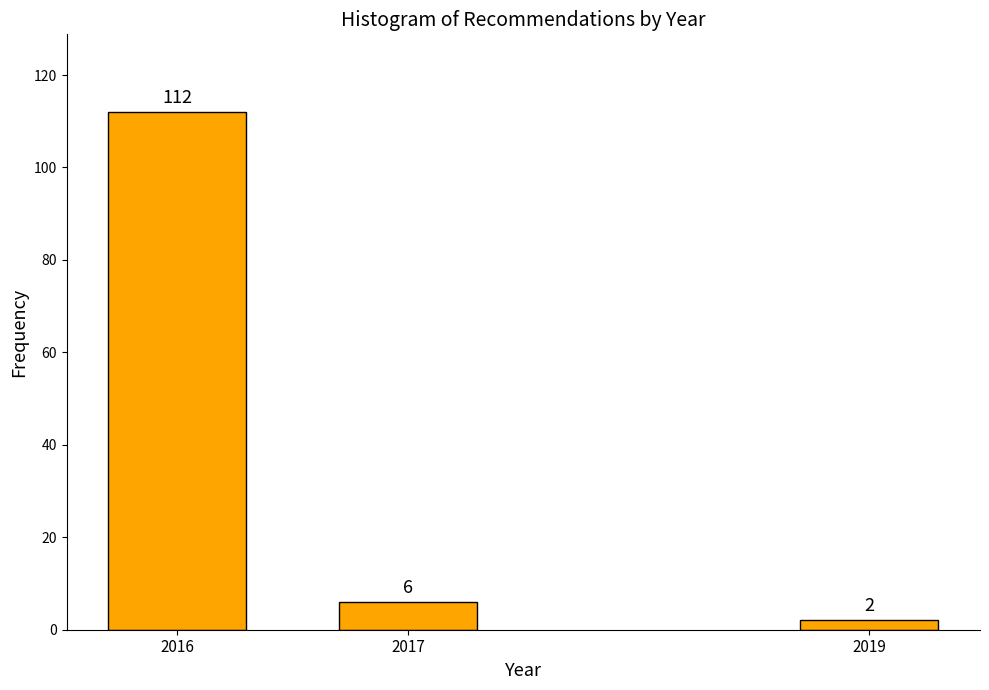

Reading left to right, what are all the values shown in this chart?

112	6	2